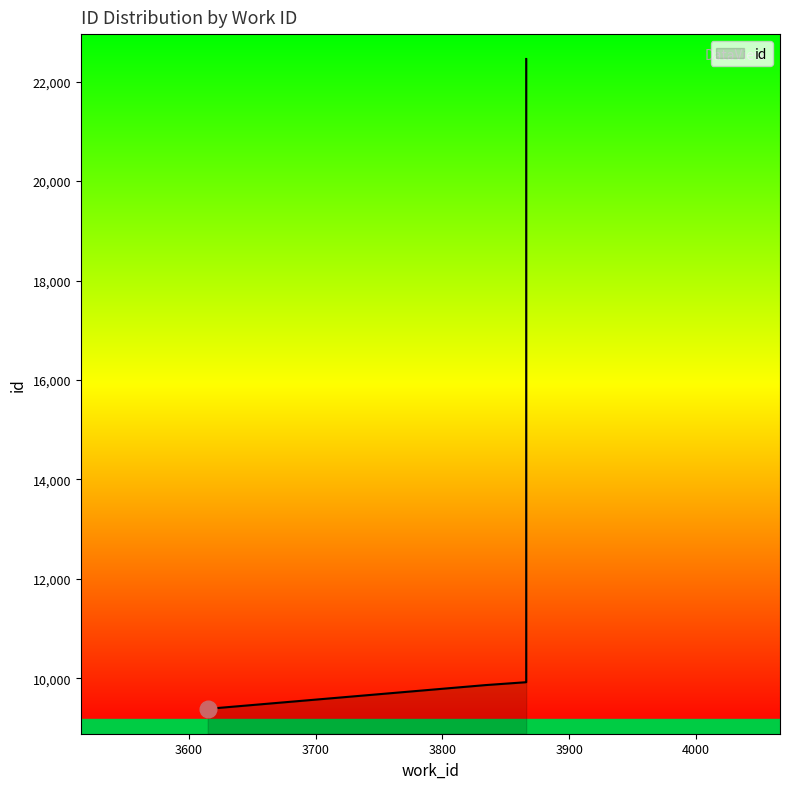

Which category has the highest value across all series?

3866